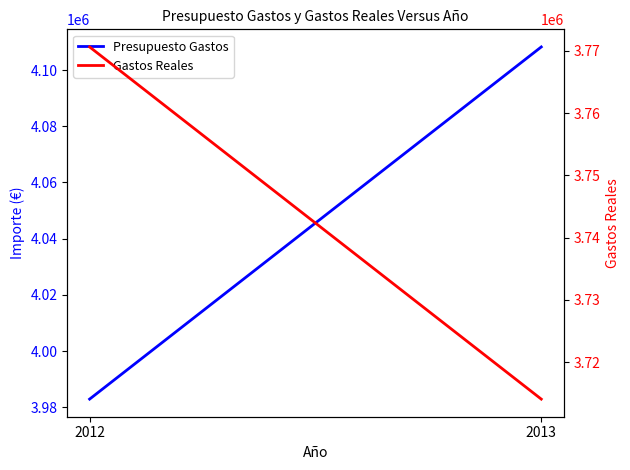

How many lines are shown in the chart?

2